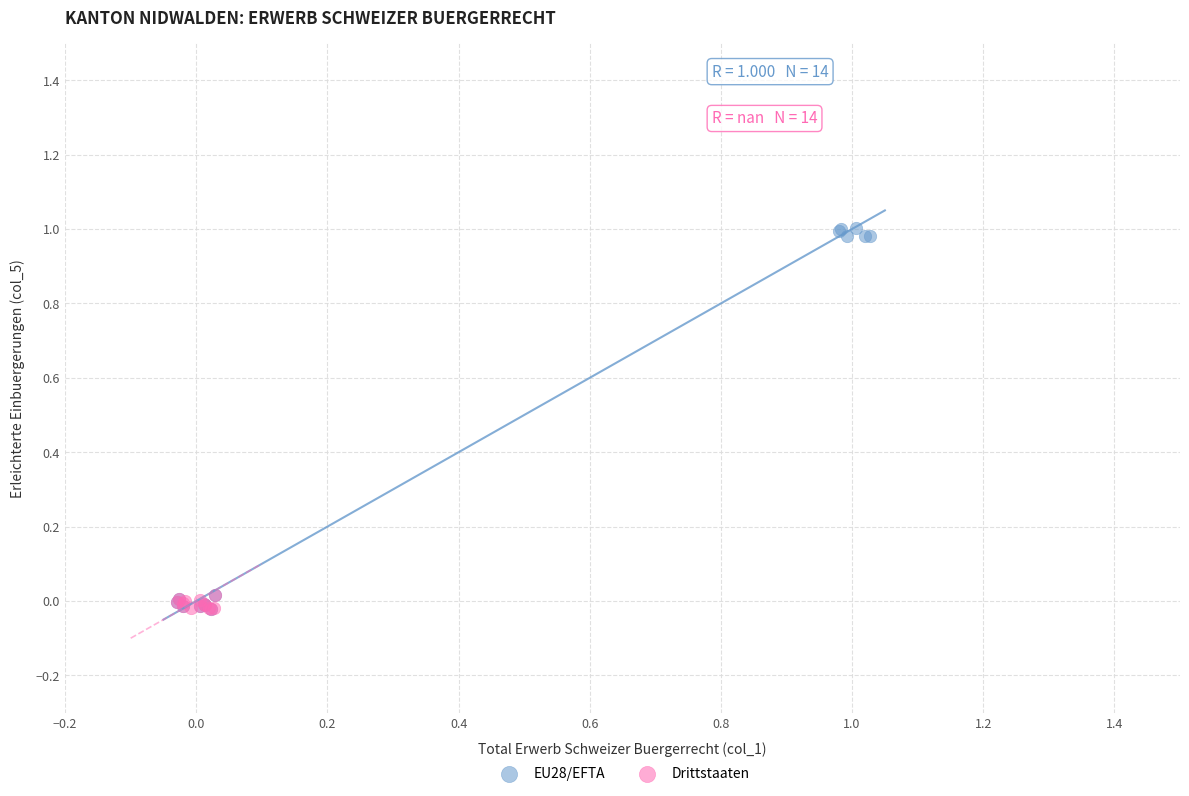

Which series reaches the maximum Y coordinate?

EU28/EFTA